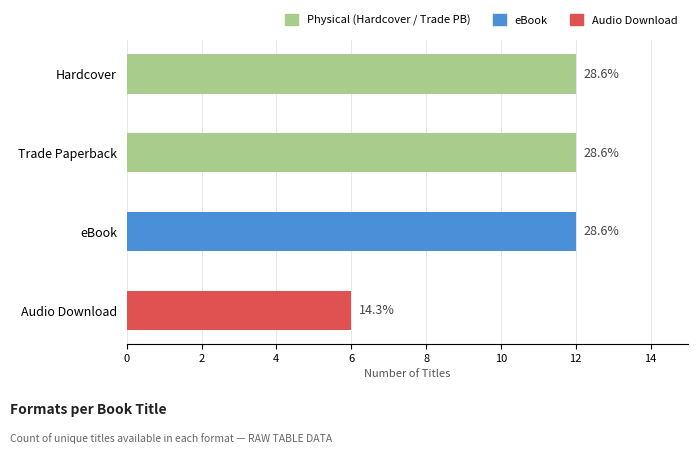

The chart shows a value of 19 at eBook. True or false?

False